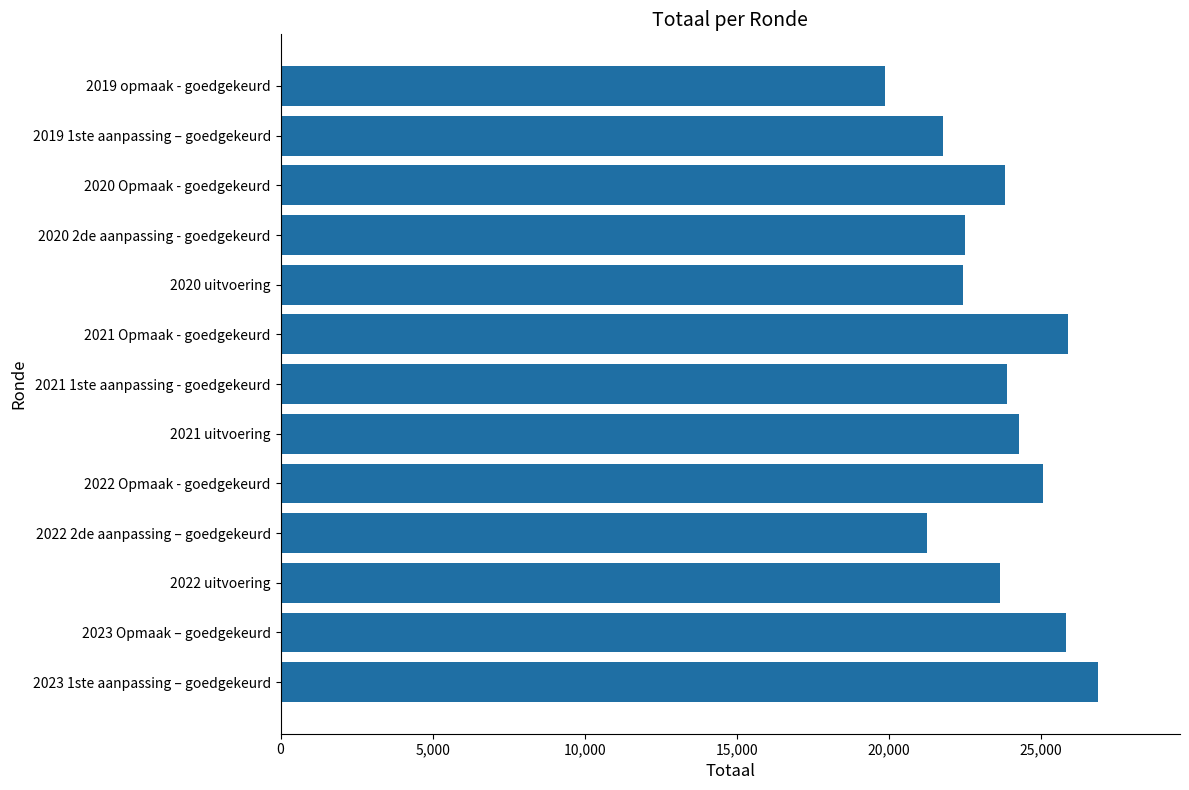

What is the maximum value shown in the chart?

26873